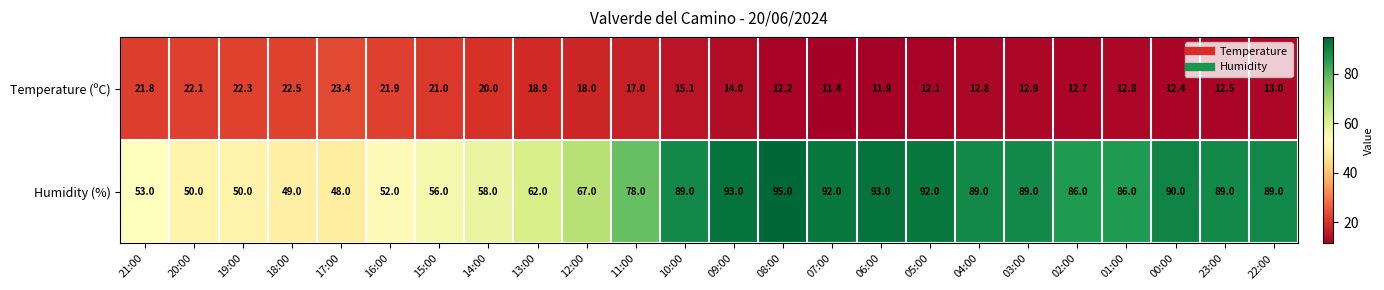

What is the difference between the maximum and minimum values in the Humidity (%) series?

47.0